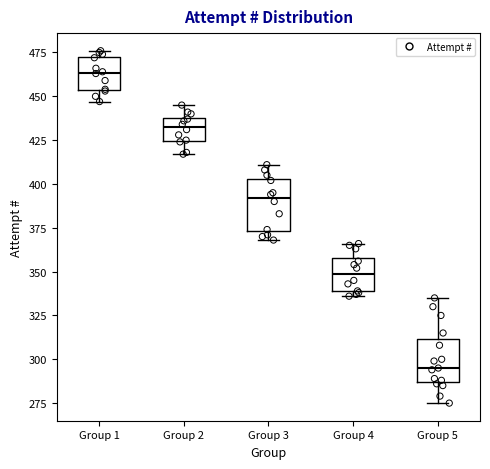

Reading left to right, transcribe this box plot: for each box, give where its median line is, the range the box spans, and where its two whiskers end, as read against the y-axis. The values are not printed on the chart, so give them approximately, as read against the axis.

Group 1: median 465, box 455 to 475, whiskers 445 to 475 (just above the box's upper edge)
Group 2: median 435, box 425 to 440, whiskers 415 to 445
Group 3: median 390, box 375 to 405, whiskers 370 to 410
Group 4: median 350, box 340 to 360, whiskers 335 to 365
Group 5: median 295, box 285 to 310, whiskers 275 to 335